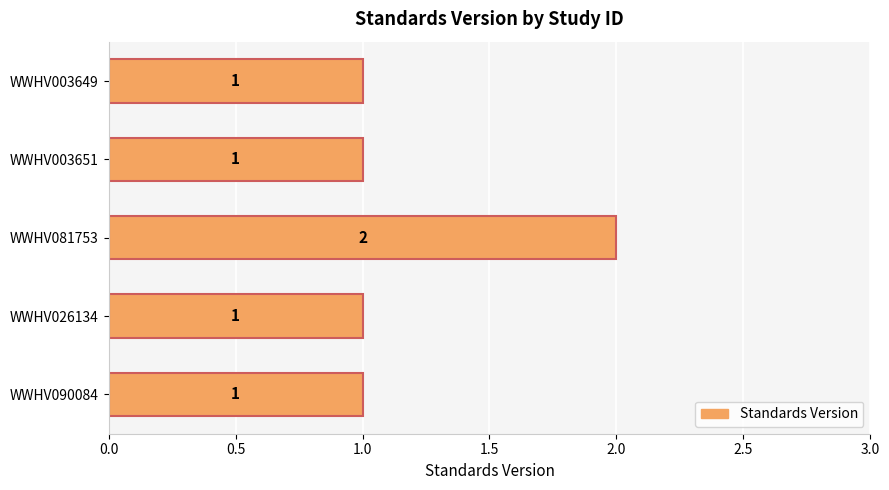

Reading top to bottom, transcribe all the data shown in this chart.

WWHV003649=1	WWHV003651=1	WWHV081753=2	WWHV026134=1	WWHV090084=1